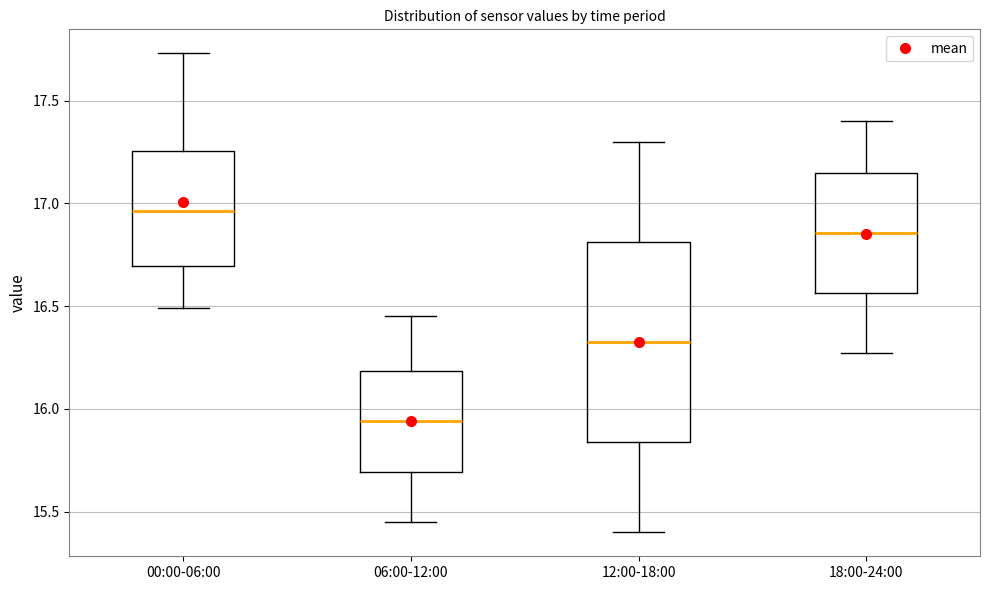

Where does the median line of the box for 00:00-06:00 sit on the y-axis? The values are not printed on the chart, so give them approximately, as read against the axis.

16.95